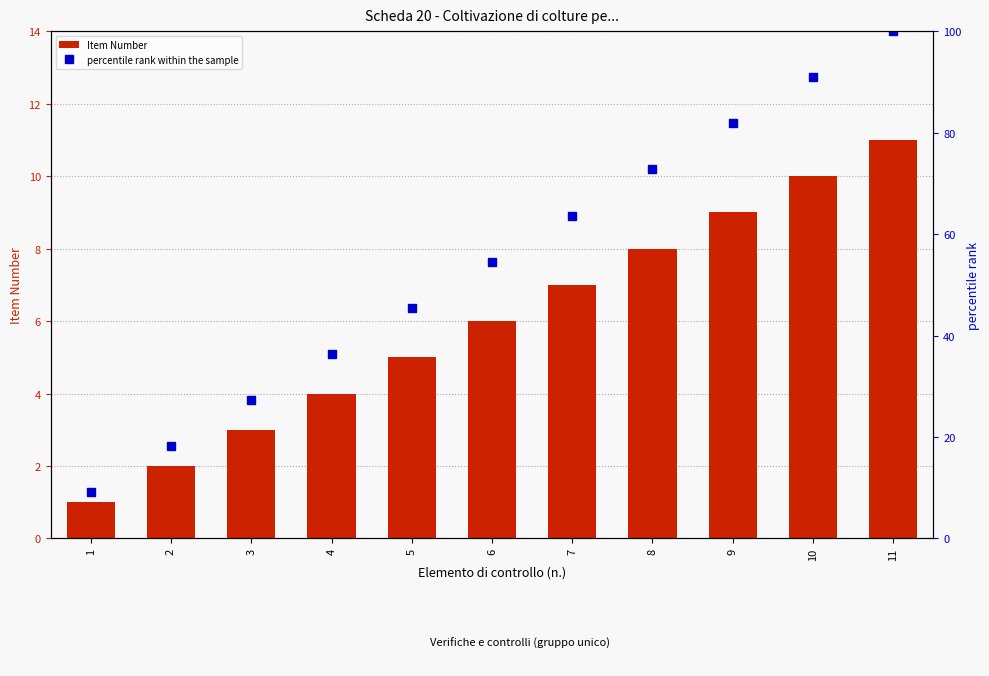

How many groups of bars are there?

11